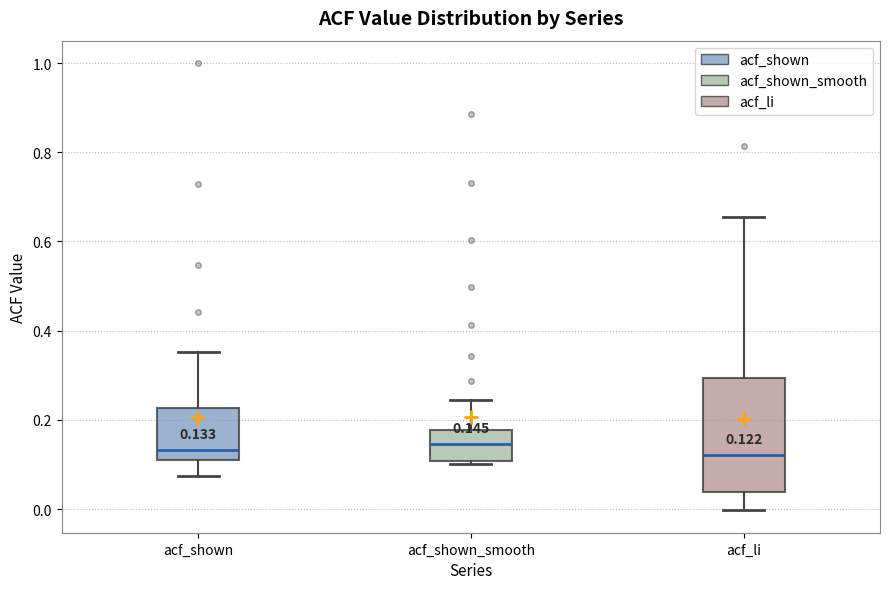

Comparing the boxes themselves (not the whiskers), which one is the tallest?

acf_li